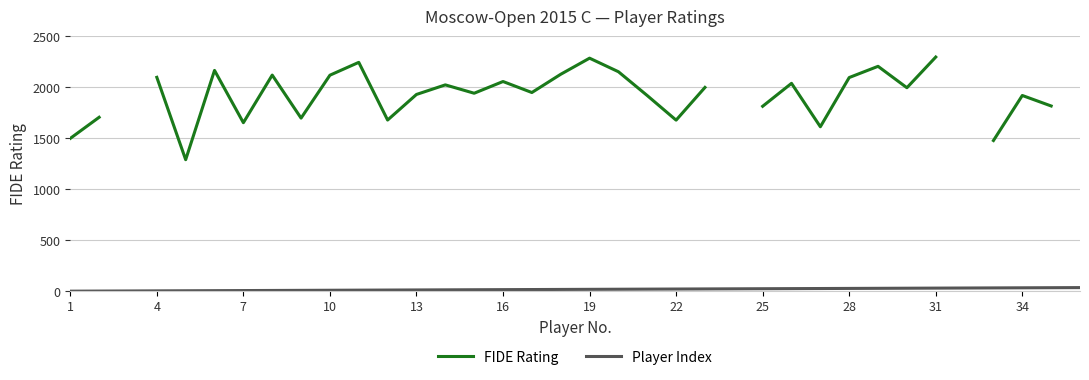

Is this an area chart (filled region under the line)?

No